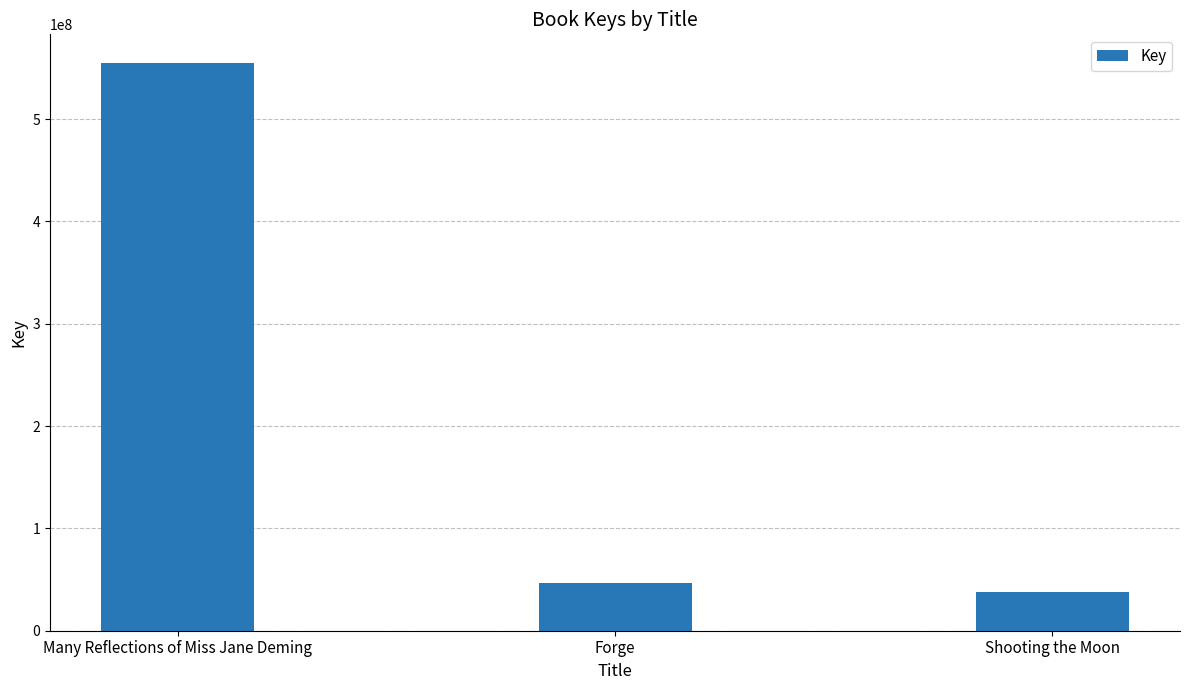

What is the ratio of the value at Forge to the value at Shooting the Moon?

1.2